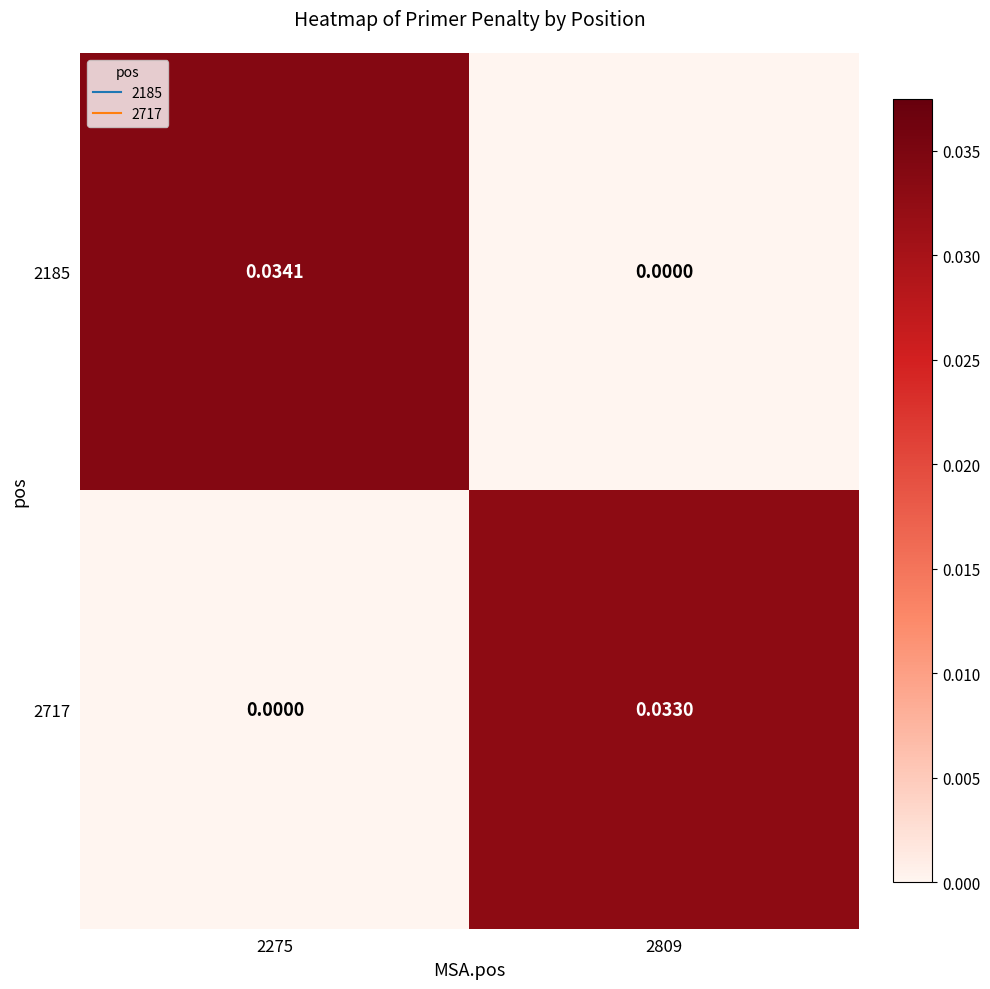

Is the value of 2185 at 2809 greater than the value of 2717 at 2809?

No